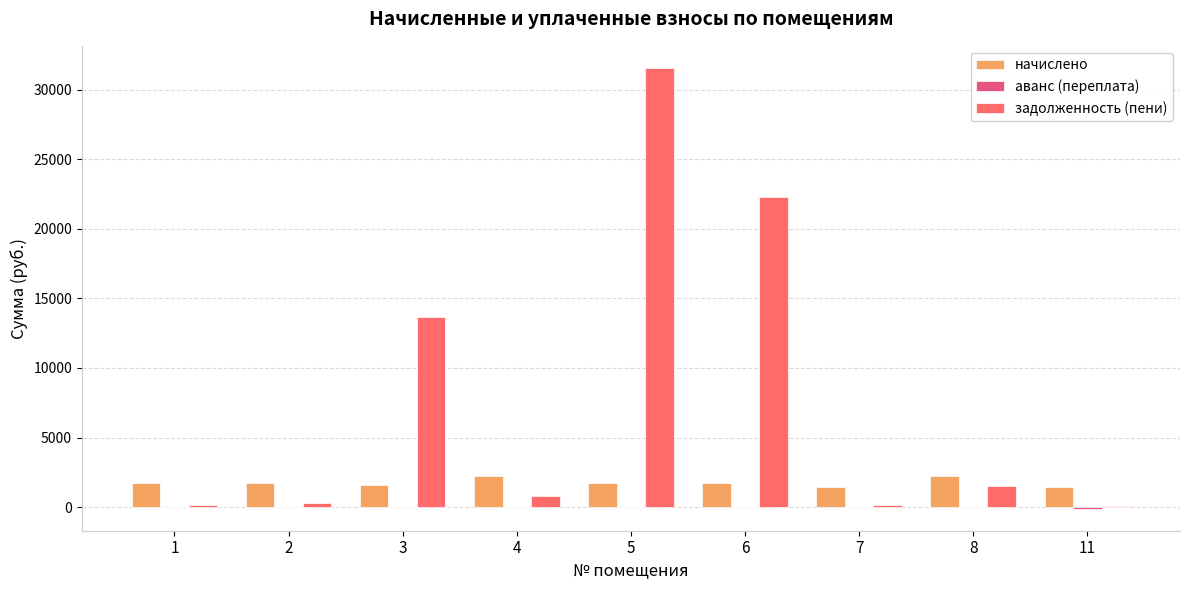

Between 3 and 11, which series saw the biggest shift?

задолженность (пени)